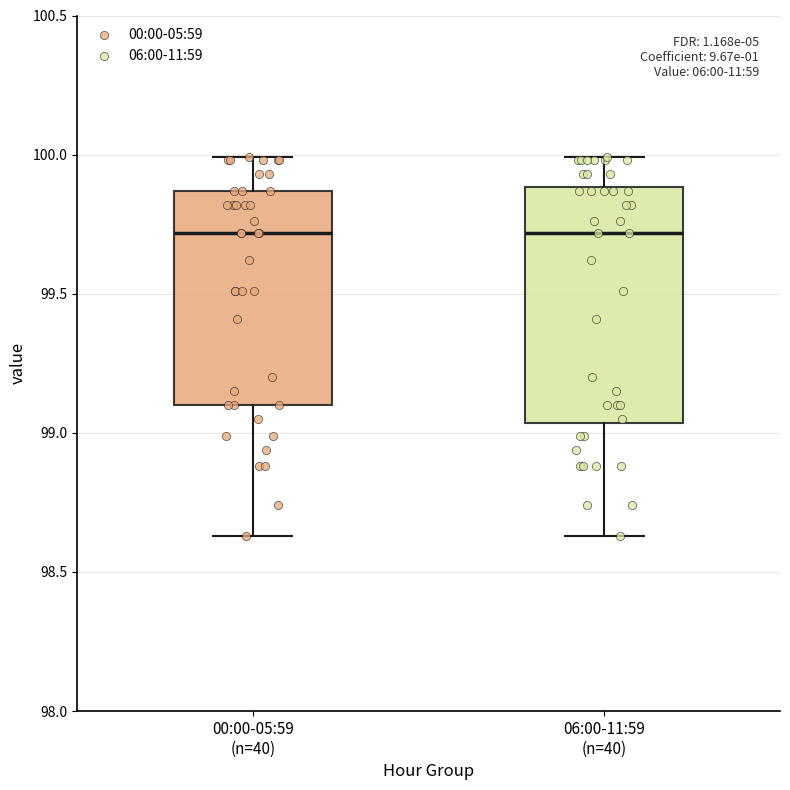

Where does the median line of the box for 06:00-11:59 (n=40) sit on the y-axis? The values are not printed on the chart, so give them approximately, as read against the axis.

99.70